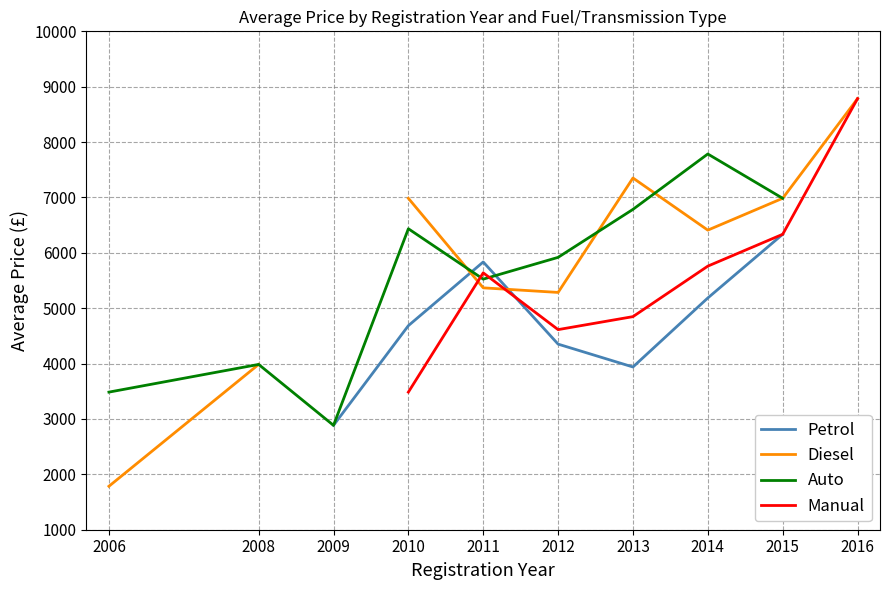

Rank the categories by Auto value from lowest to highest.

2009, 2006, 2008, 2011, 2012, 2010, 2013, 2015, 2014, 2016